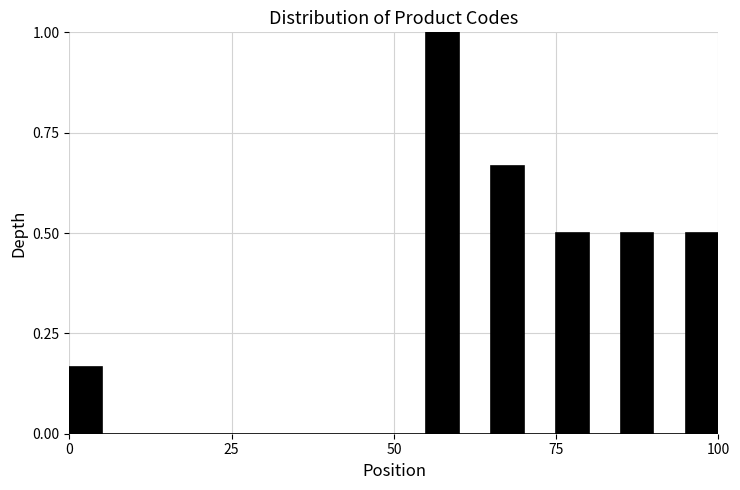

Read against the x-axis, roughly where is the centre of the tallest bar?

60